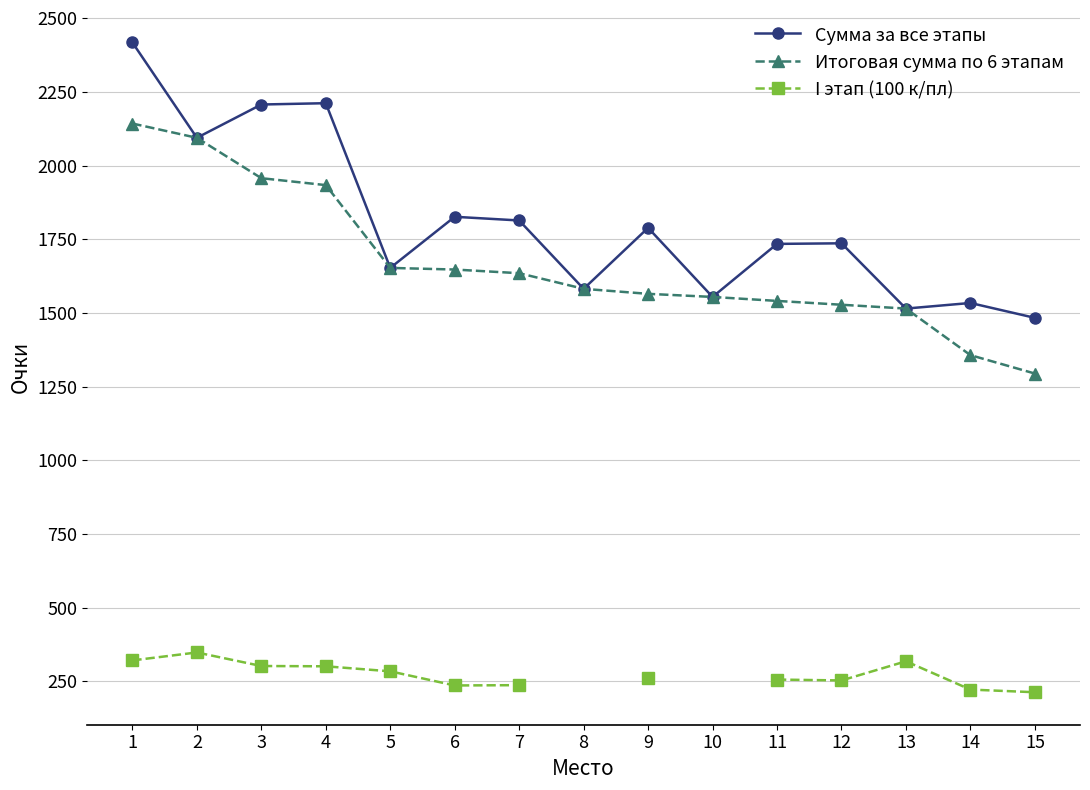

What is the sum of the I этап (100 к/пл) values at 6 and 7?

473.0